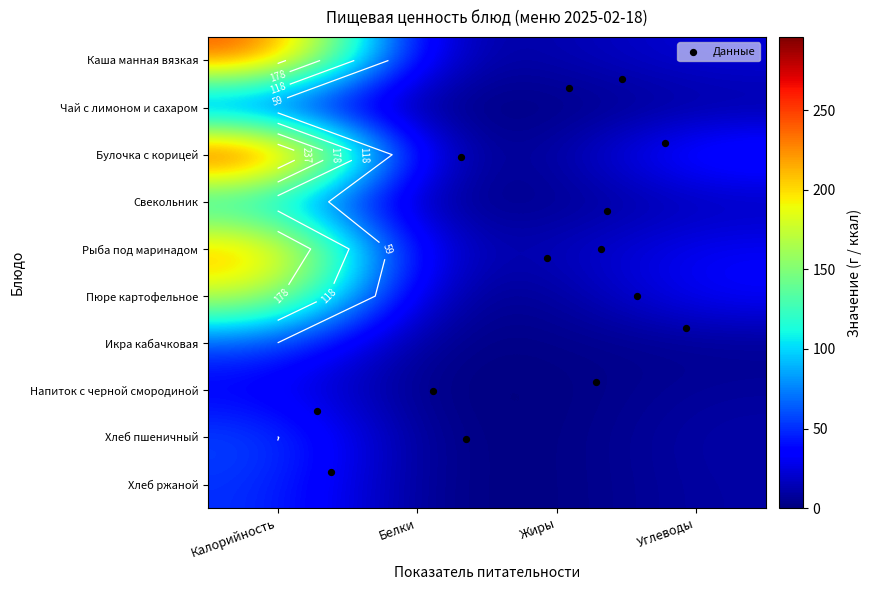

Which series has the largest total across all categories?

Булочка с корицей